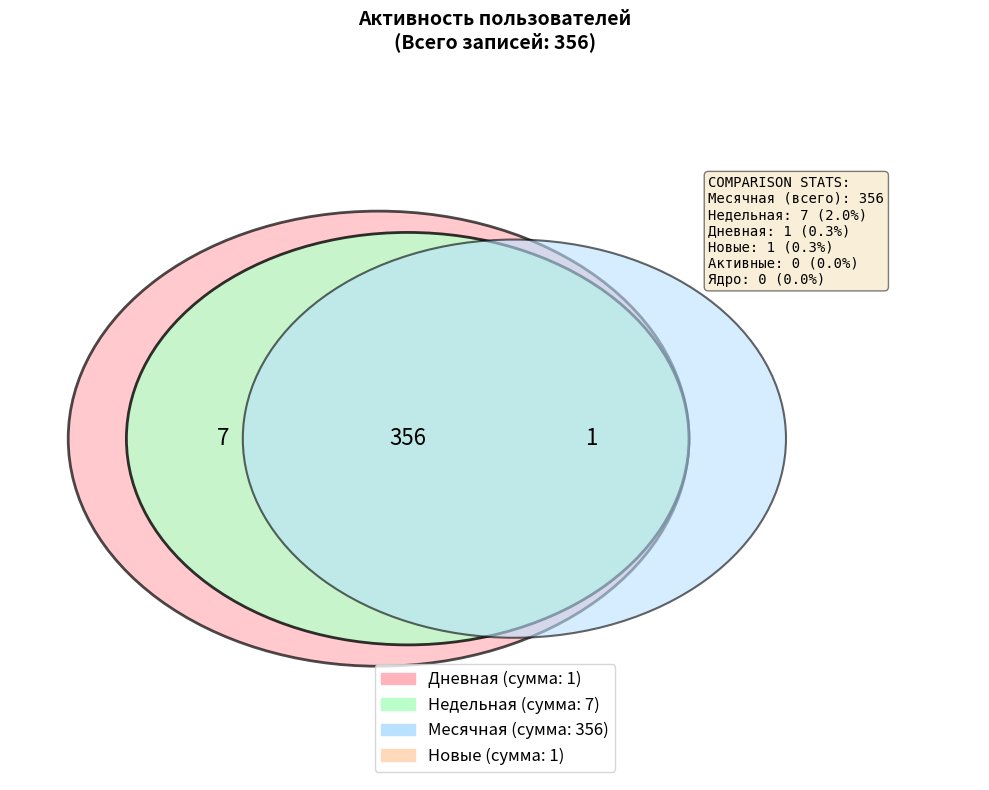

How many slices are in this pie chart?

6